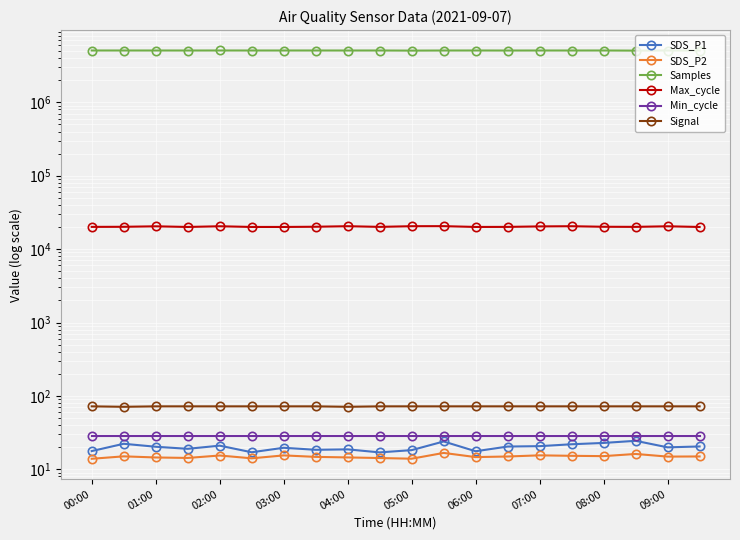

What is the total value across all series at 01:00?

5109399.2